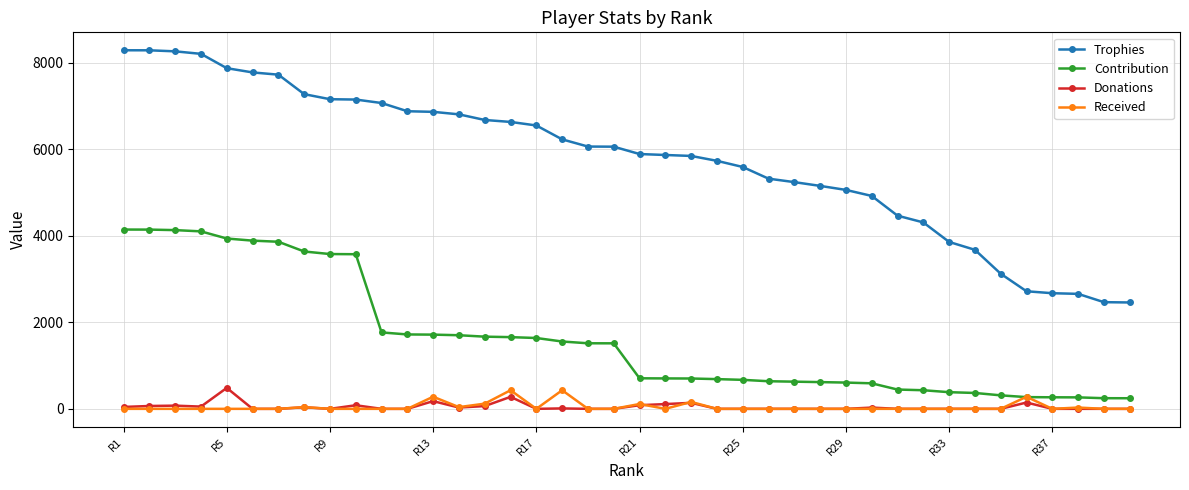

True or false: Received and Trophies intersect in this chart.

False